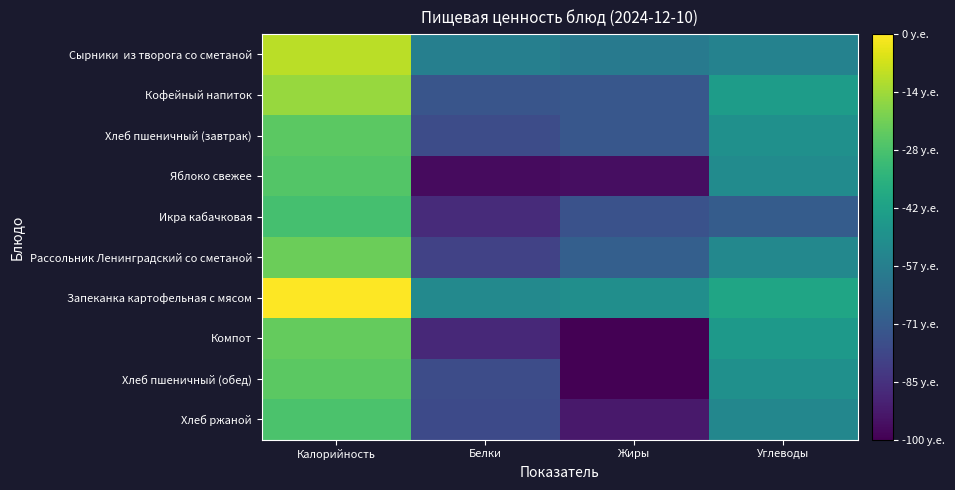

Which series has the largest total across all categories?

Запеканка картофельная с мясом